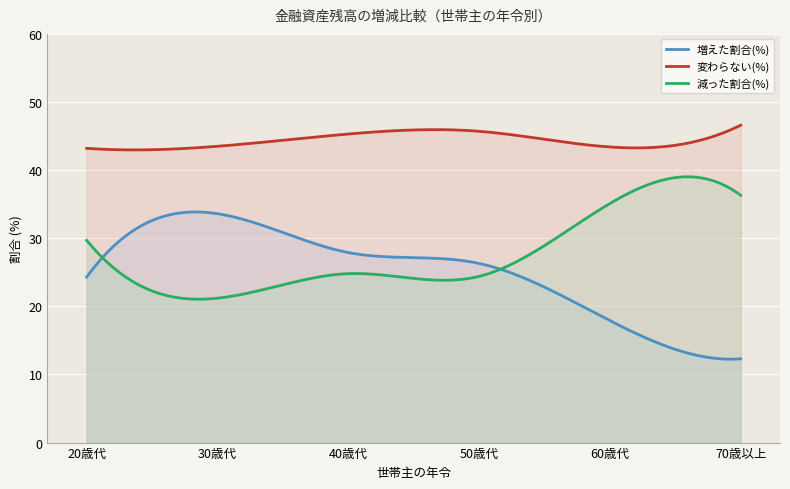

What is the difference between the 減った割合(%) values at 50歳代 and 70歳以上?

11.9